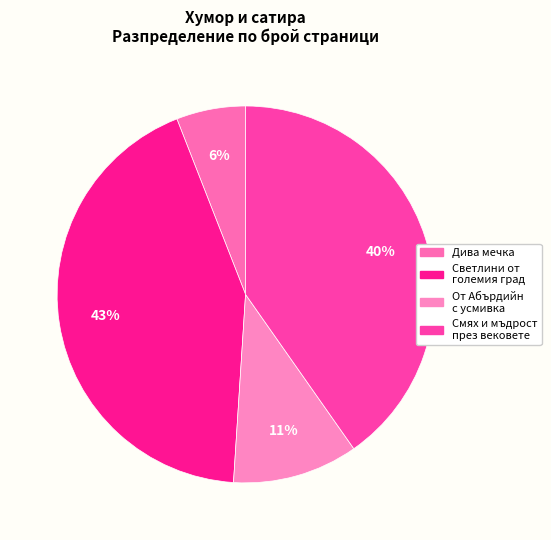

Which category has the biggest portion of the pie?

Светлини от големия град